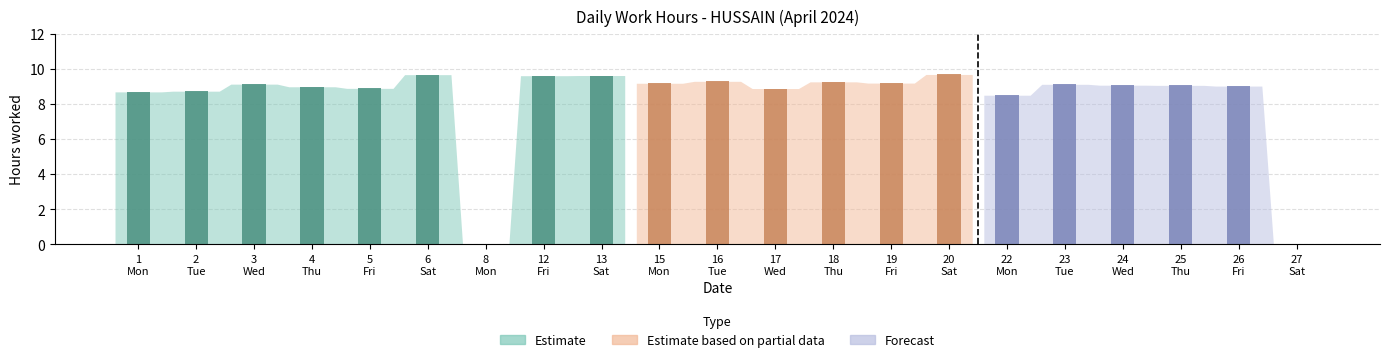

The chart shows a value of 6.0 at 18. True or false?

False